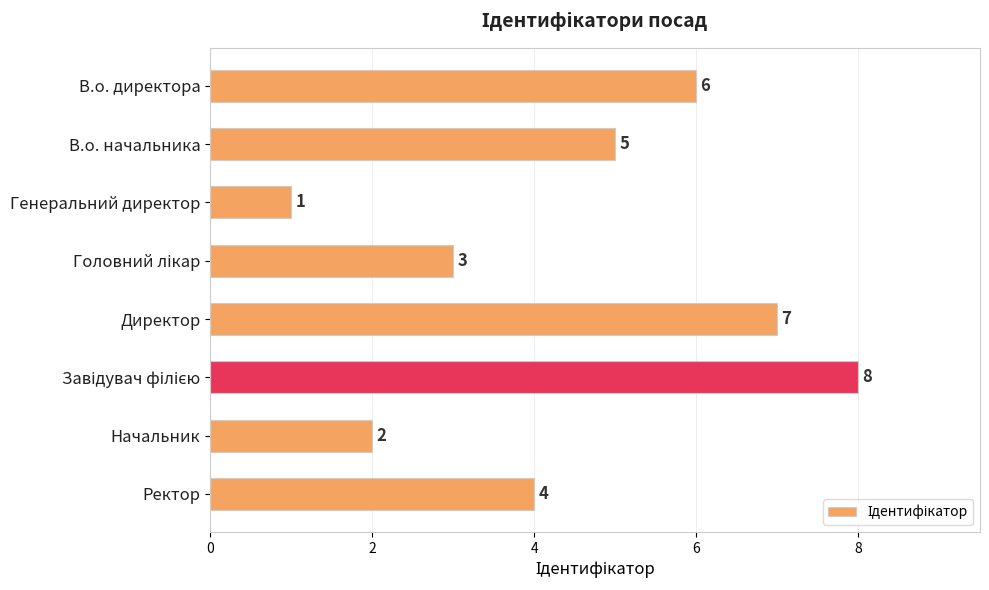

Is it true that the value at В.о. начальника is 5?

True